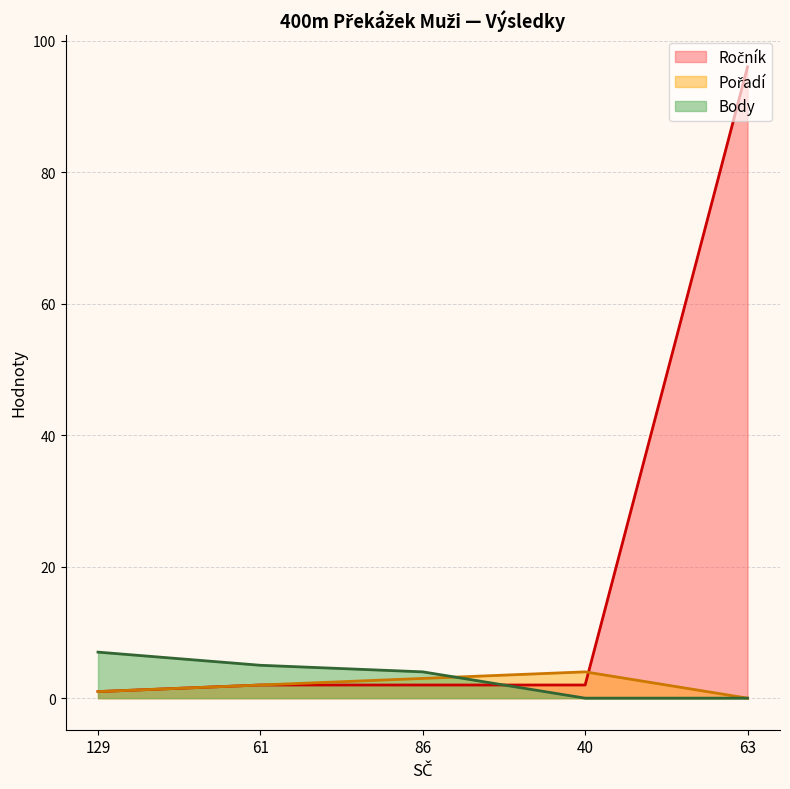

What is the difference between the Pořadí values at 63 and 61?

2